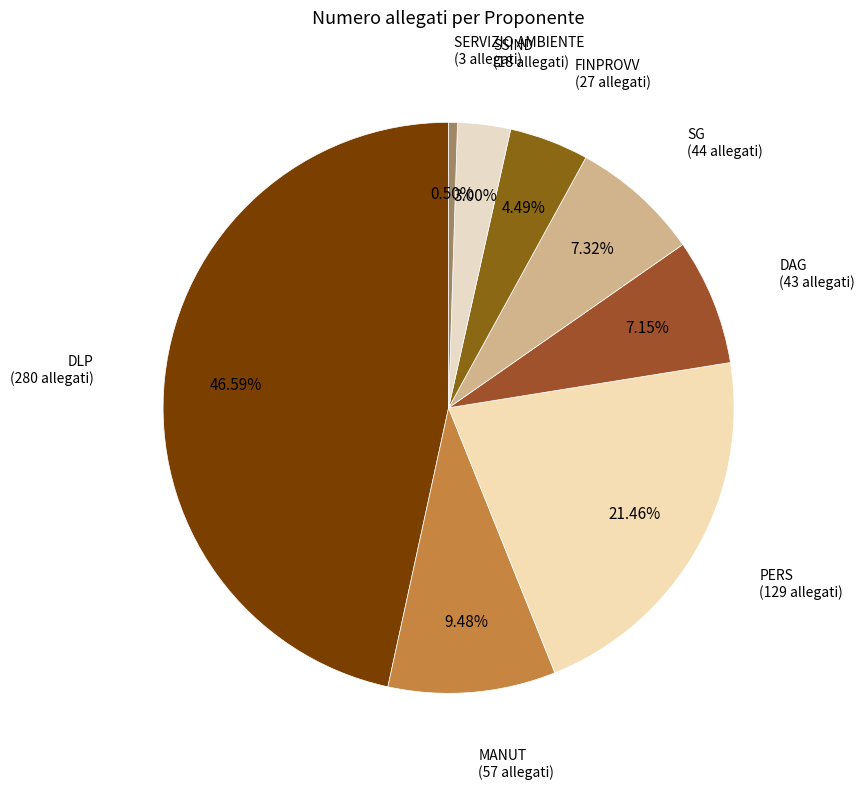

Which slice is the smallest?

SERVIZIO AMBIENTE